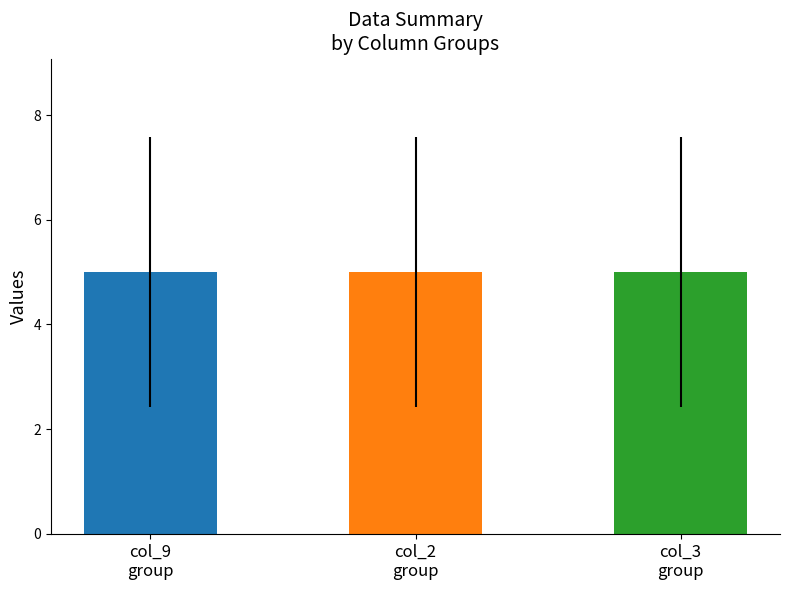

The col_3 series shows -3 at 8. True or false?

False